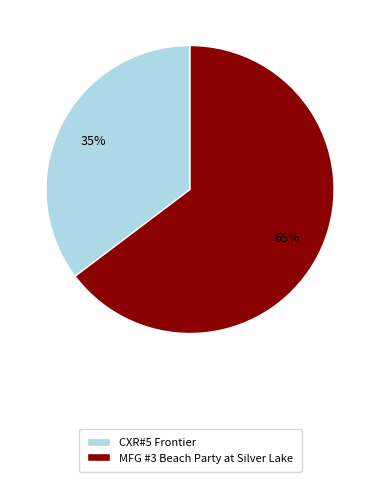

Rank the categories by value from highest to lowest.

MFG #3 Beach Party at Silver Lake, CXR#5 Frontier